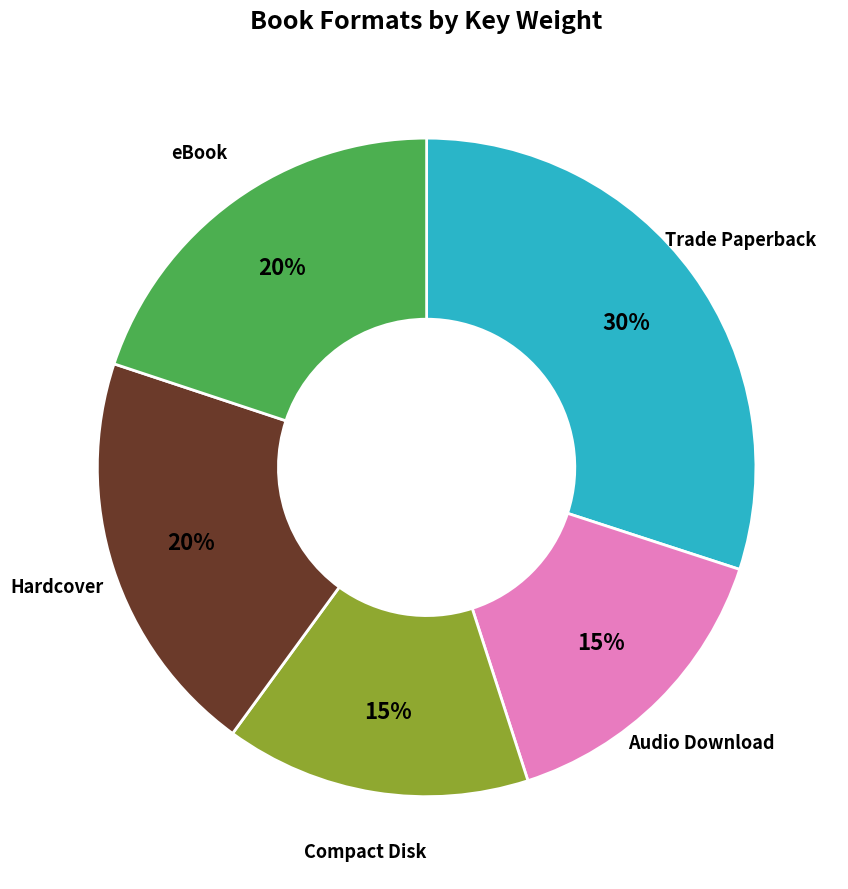

Does any single category account for the majority?

No